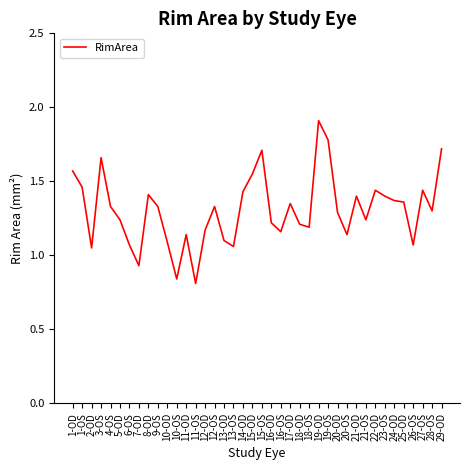

What is the sum of the values at 26-OS and 27-OS?

2.5